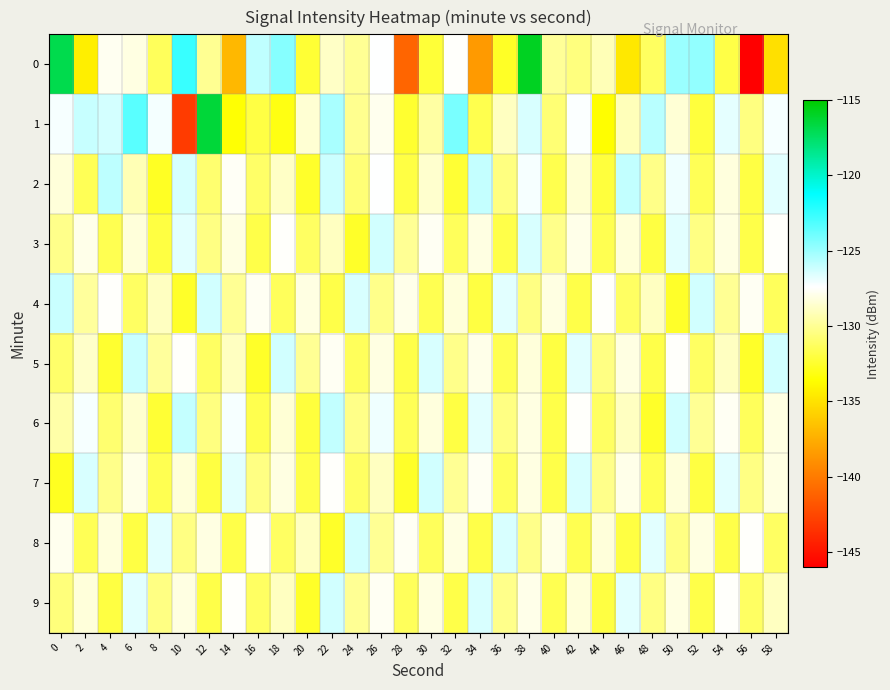

Reading left to right, transcribe all the data shown in this chart.

0: 0=-116.9	2=-134.3	4=-127.7	6=-128.1	8=-131.4	10=-122.6	12=-130.1	14=-137.0	16=-125.9	18=-124.5	20=-132.3	22=-128.7	24=-130.0	26=-127.4	28=-141.1	30=-132.2	32=-127.5	34=-138.4	36=-132.6	38=-115.8	40=-129.9	42=-130.5	44=-129.1	46=-134.7	48=-131.2	50=-125.0	52=-124.8	54=-131.9	56=-146.0	58=-135.1
1: 0=-127.2	2=-126.1	4=-126.4	6=-123.4	8=-127.1	10=-143.0	12=-116.4	14=-133.5	16=-131.9	18=-133.1	20=-128.5	22=-125.3	24=-130.1	26=-127.8	28=-132.4	30=-129.6	32=-124.2	34=-131.7	36=-128.9	38=-126.5	40=-130.8	42=-127.3	44=-133.6	46=-129.1	48=-125.7	50=-128.4	52=-132.1	54=-126.8	56=-130.5	58=-127.2
2: 0=-128.3	2=-131.5	4=-125.8	6=-129.2	8=-132.7	10=-126.4	12=-130.9	14=-127.6	16=-131.1	18=-128.8	20=-132.5	22=-126.2	24=-130.7	26=-127.4	28=-131.9	30=-128.6	32=-132.3	34=-126.0	36=-130.5	38=-127.2	40=-131.7	42=-128.4	44=-132.1	46=-125.9	48=-130.3	50=-127.0	52=-131.5	54=-128.2	56=-131.9	58=-126.7
3: 0=-130.2	2=-127.9	4=-131.6	6=-128.3	8=-132.0	10=-126.7	12=-130.4	14=-128.1	16=-131.8	18=-127.5	20=-131.2	22=-128.9	24=-132.6	26=-126.3	28=-130.0	30=-127.7	32=-131.4	34=-128.1	36=-131.8	38=-126.5	40=-130.2	42=-127.9	44=-131.6	46=-128.3	48=-132.0	50=-126.7	52=-130.4	54=-128.1	56=-131.8	58=-127.5
4: 0=-126.1	2=-129.8	4=-127.5	6=-131.2	8=-128.9	10=-132.6	12=-126.3	14=-130.0	16=-127.7	18=-131.4	20=-128.1	22=-131.8	24=-126.5	26=-130.2	28=-127.9	30=-131.6	32=-128.3	34=-132.0	36=-126.7	38=-130.4	40=-128.1	42=-131.8	44=-127.5	46=-131.2	48=-128.9	50=-132.6	52=-126.3	54=-130.0	56=-127.7	58=-131.4
5: 0=-131.0	2=-128.7	4=-132.4	6=-126.1	8=-129.8	10=-127.5	12=-131.2	14=-128.9	16=-132.6	18=-126.3	20=-130.0	22=-127.7	24=-131.4	26=-128.1	28=-131.8	30=-126.5	32=-130.2	34=-127.9	36=-131.6	38=-128.3	40=-132.0	42=-126.7	44=-130.4	46=-128.1	48=-131.8	50=-127.5	52=-131.2	54=-128.9	56=-132.6	58=-126.3
6: 0=-129.5	2=-127.2	4=-130.9	6=-128.6	8=-132.3	10=-126.0	12=-130.5	14=-127.2	16=-131.7	18=-128.4	20=-132.1	22=-125.9	24=-130.3	26=-127.0	28=-131.5	30=-128.2	32=-131.9	34=-126.7	36=-130.4	38=-128.1	40=-131.8	42=-127.5	44=-131.2	46=-128.9	48=-132.6	50=-126.3	52=-130.0	54=-127.7	56=-131.4	58=-128.1
7: 0=-132.8	2=-126.5	4=-130.2	6=-127.9	8=-131.6	10=-128.3	12=-132.0	14=-126.7	16=-130.4	18=-128.1	20=-131.8	22=-127.5	24=-131.2	26=-128.9	28=-132.6	30=-126.3	32=-130.0	34=-127.7	36=-131.4	38=-128.1	40=-131.8	42=-126.5	44=-130.2	46=-127.9	48=-131.6	50=-128.3	52=-132.0	54=-126.7	56=-130.4	58=-128.1
8: 0=-127.8	2=-131.5	4=-128.2	6=-131.9	8=-126.7	10=-130.4	12=-128.1	14=-131.8	16=-127.5	18=-131.2	20=-128.9	22=-132.6	24=-126.3	26=-130.0	28=-127.7	30=-131.4	32=-128.1	34=-131.8	36=-126.5	38=-130.2	40=-127.9	42=-131.6	44=-128.3	46=-132.0	48=-126.7	50=-130.4	52=-128.1	54=-131.8	56=-127.5	58=-131.2
9: 0=-130.6	2=-128.3	4=-132.0	6=-126.7	8=-130.4	10=-128.1	12=-131.8	14=-127.5	16=-131.2	18=-128.9	20=-132.6	22=-126.3	24=-130.0	26=-127.7	28=-131.4	30=-128.1	32=-131.8	34=-126.5	36=-130.2	38=-127.9	40=-131.6	42=-128.3	44=-132.0	46=-126.7	48=-130.4	50=-128.1	52=-131.8	54=-127.5	56=-131.2	58=-128.9